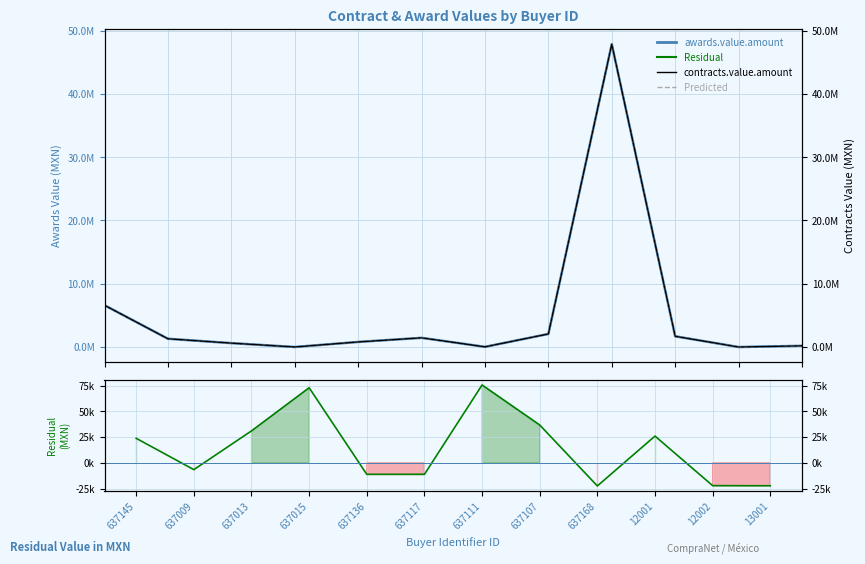

True or false: awards.value.amount and contracts.value.amount intersect in this chart.

False